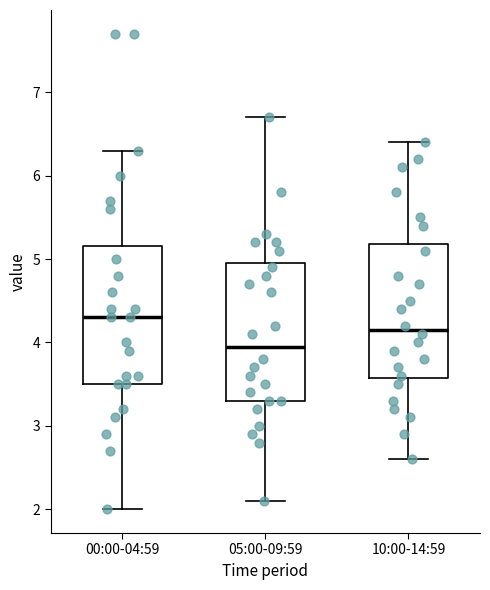

Where does the upper whisker of the box for 05:00-09:59 end on the y-axis? The values are not printed on the chart, so give them approximately, as read against the axis.

6.7